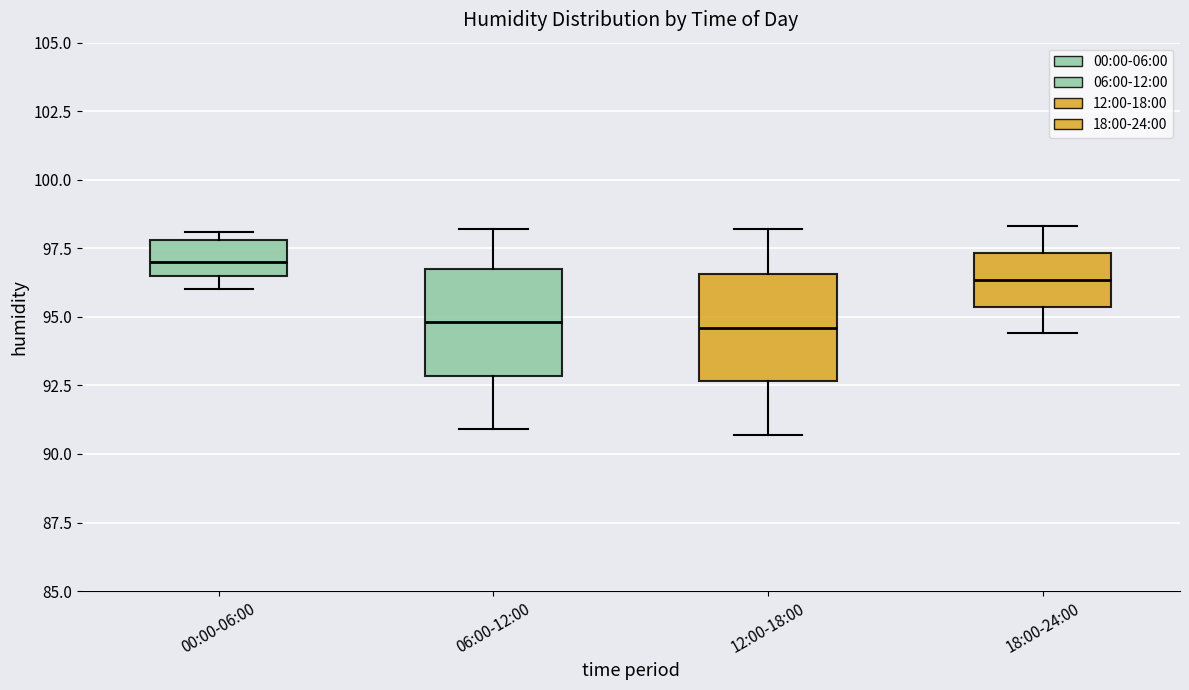

Reading left to right, transcribe this box plot: for each box, give where its median line is, the range the box spans, and where its two whiskers end, as read against the y-axis. The values are not printed on the chart, so give them approximately, as read against the axis.

00:00-06:00: median 97.0, box 96.5 to 98.0, whiskers 96.0 to 98.0 (just above the box's upper edge)
06:00-12:00: median 95.0, box 93.0 to 97.0, whiskers 91.0 to 98.0
12:00-18:00: median 94.5, box 92.5 to 96.5, whiskers 90.5 to 98.0
18:00-24:00: median 96.5, box 95.5 to 97.5, whiskers 94.5 to 98.5